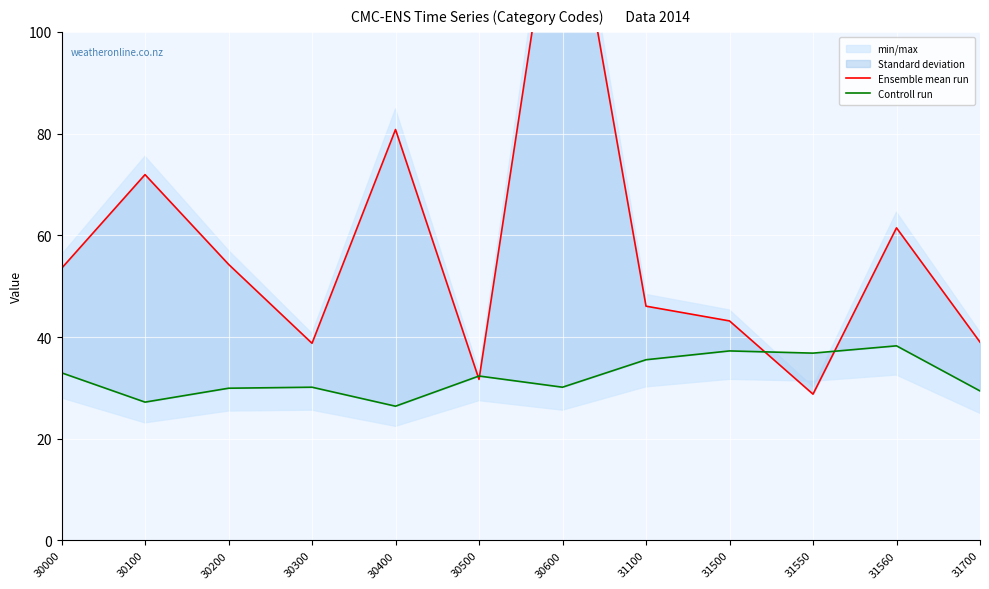

Rank the series by their maximum value, from highest to lowest.

Ensemble mean run, Controll run